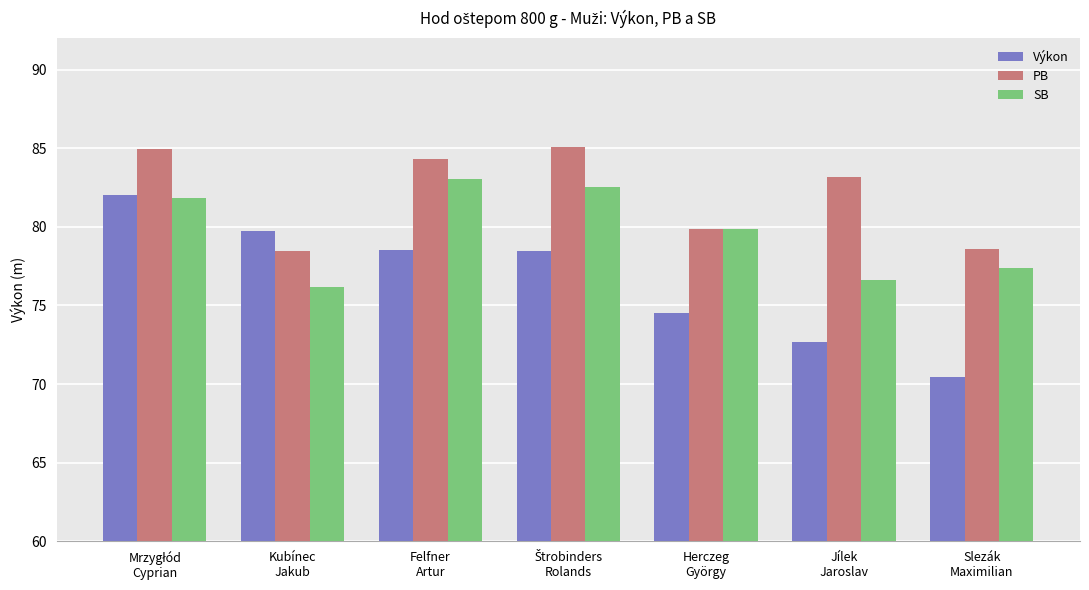

At how many categories does at least one series exceed 78?

7